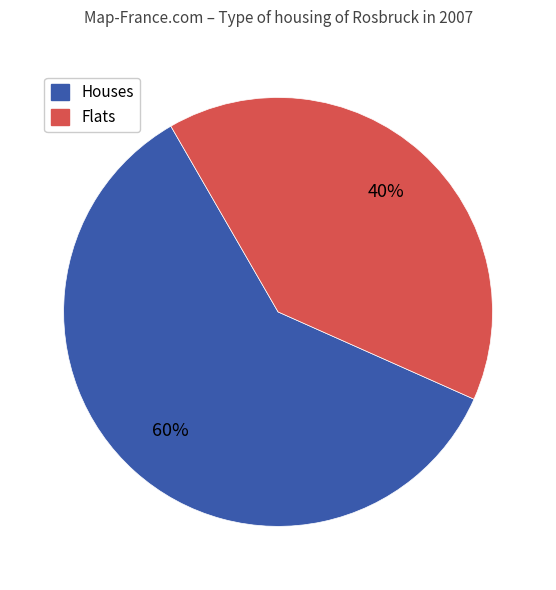

To the nearest percent, what is the average slice percentage?

50%